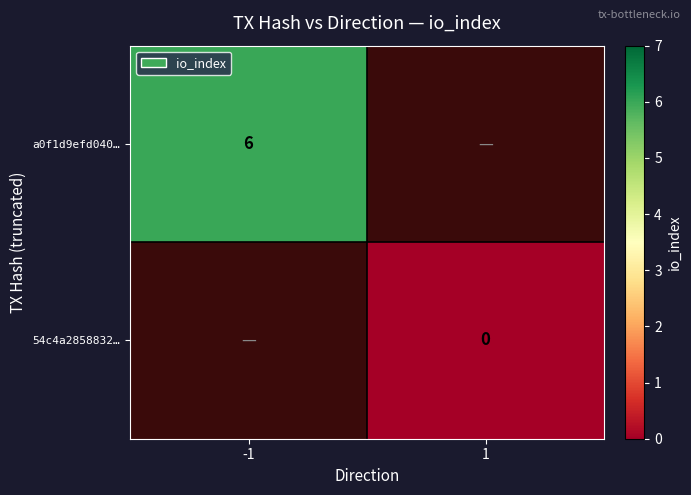

Is it true that a0f1d9efd040… equals 4 at -1?

False